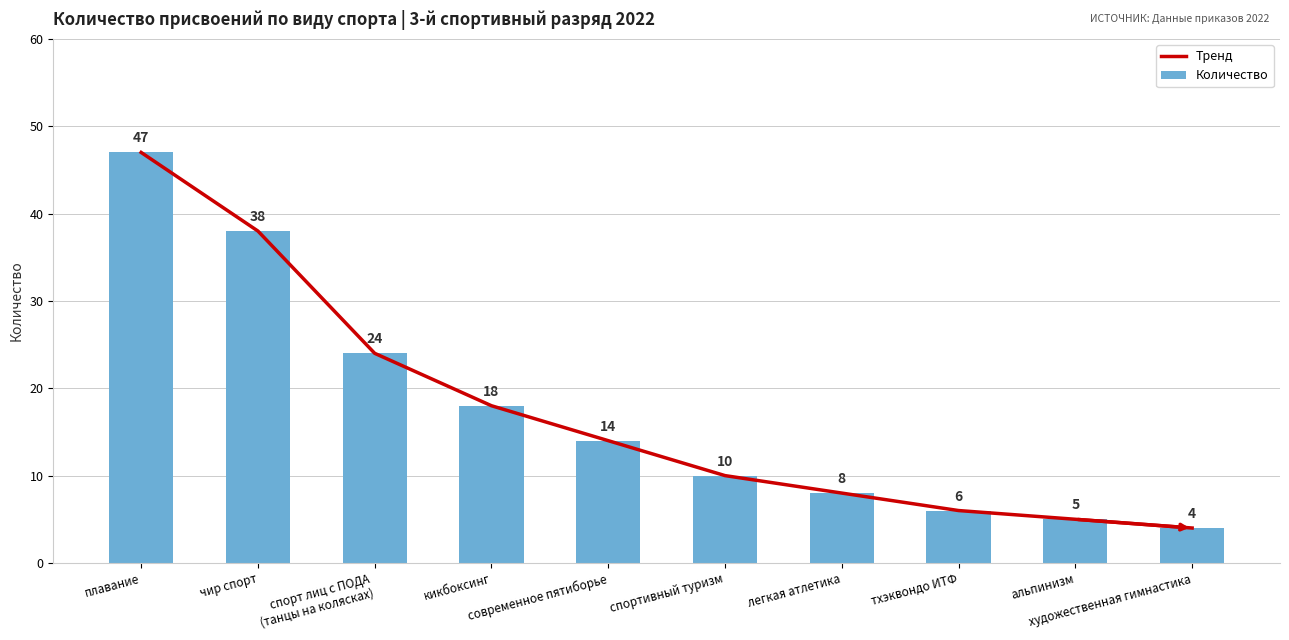

What is the maximum value for Количество?

47